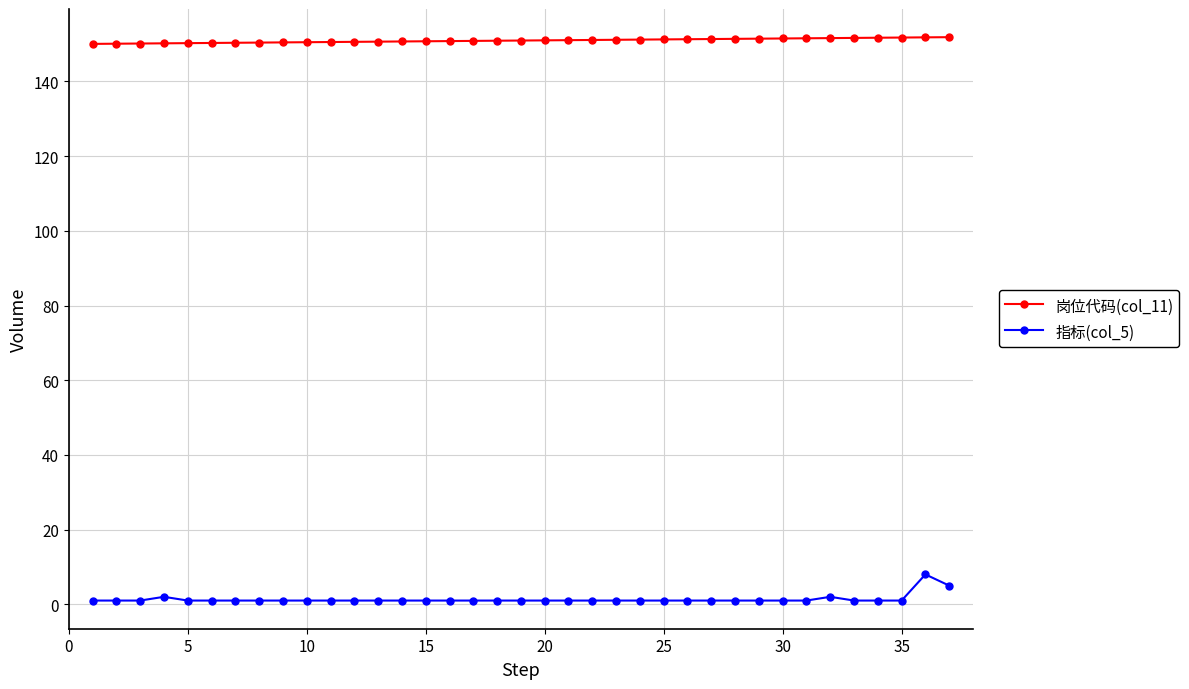

What is the lowest value of the 岗位代码(col_11) series?

150.1